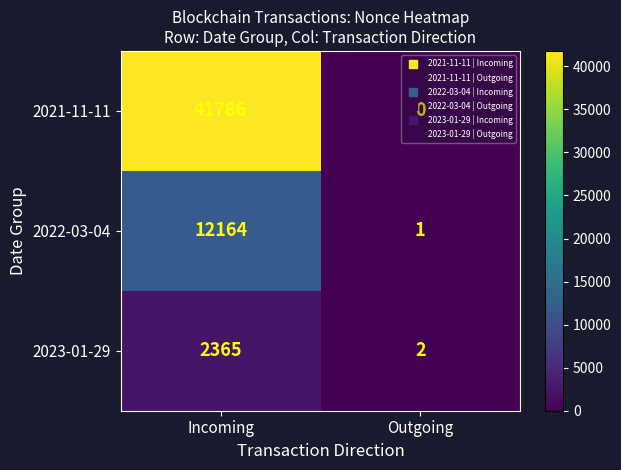

What is the sum of the 2023-01-29 values at Outgoing and Incoming?

2367